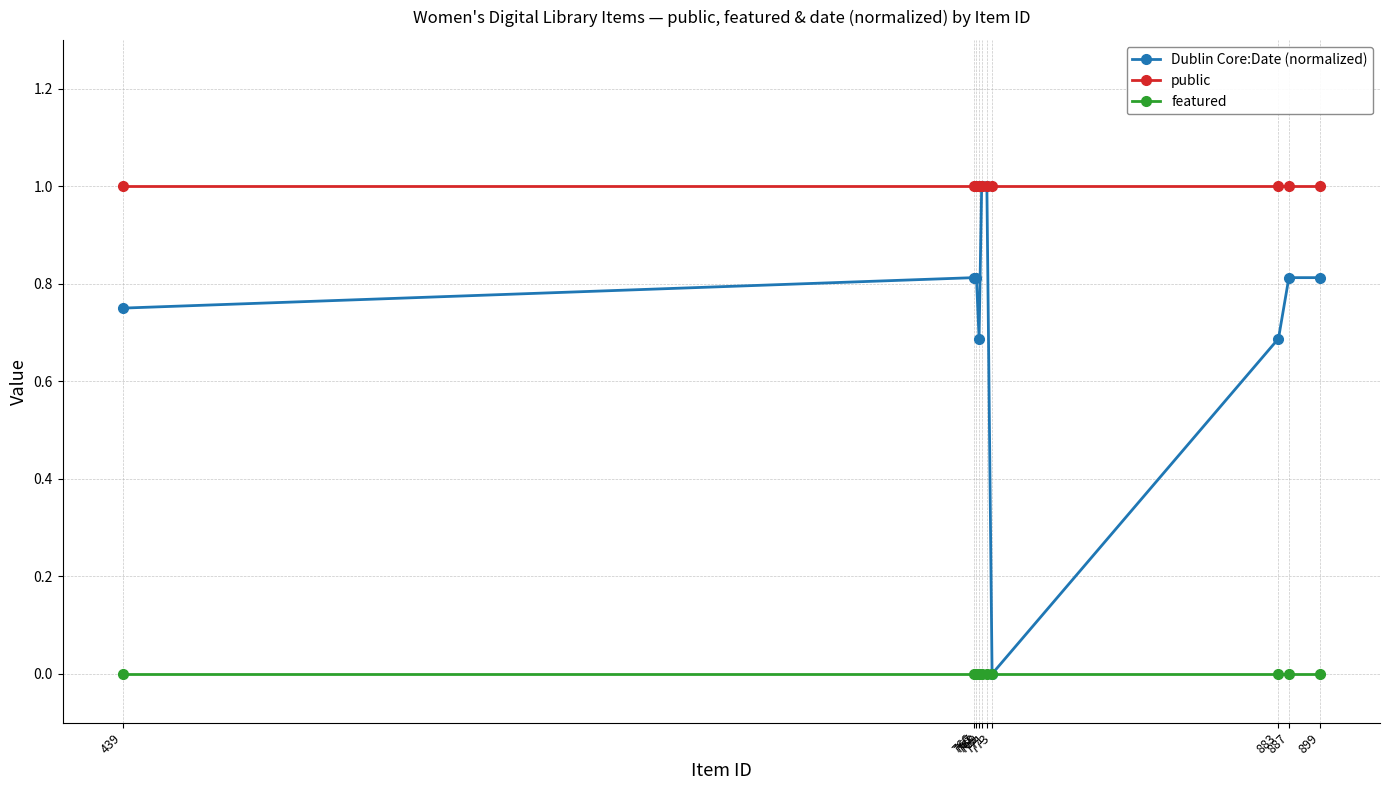

Between 768 and 773, which series saw the biggest shift?

Dublin Core:Date (normalized)